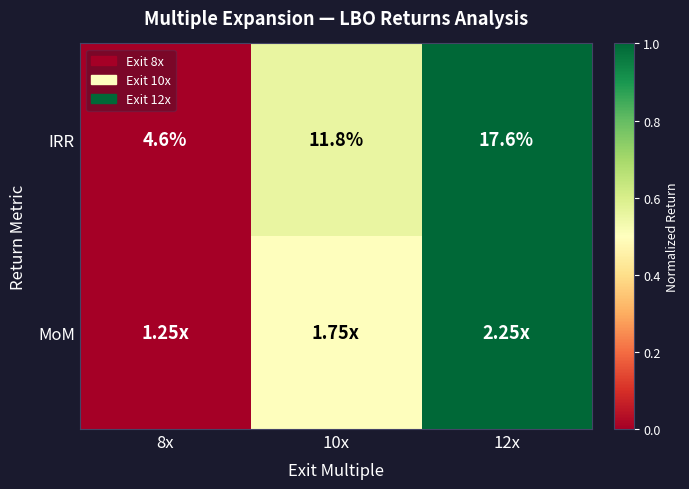

Is it true that MoM equals 1.0 at 12x?

True